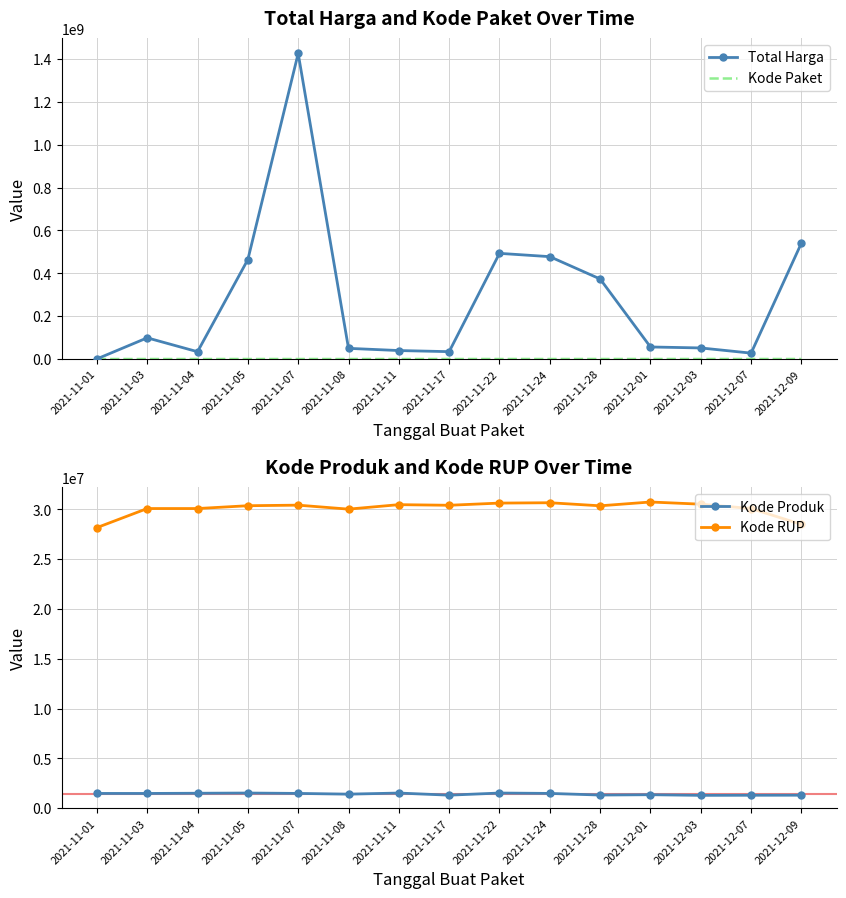

What is the sum of all Kode Produk values?

21245140